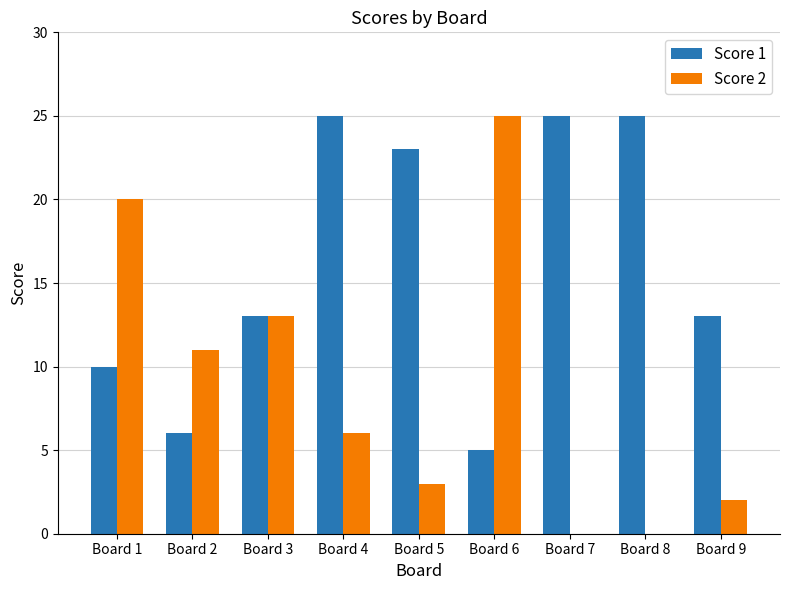

Between Board 7 and Board 9, which series saw the biggest shift?

Score 1